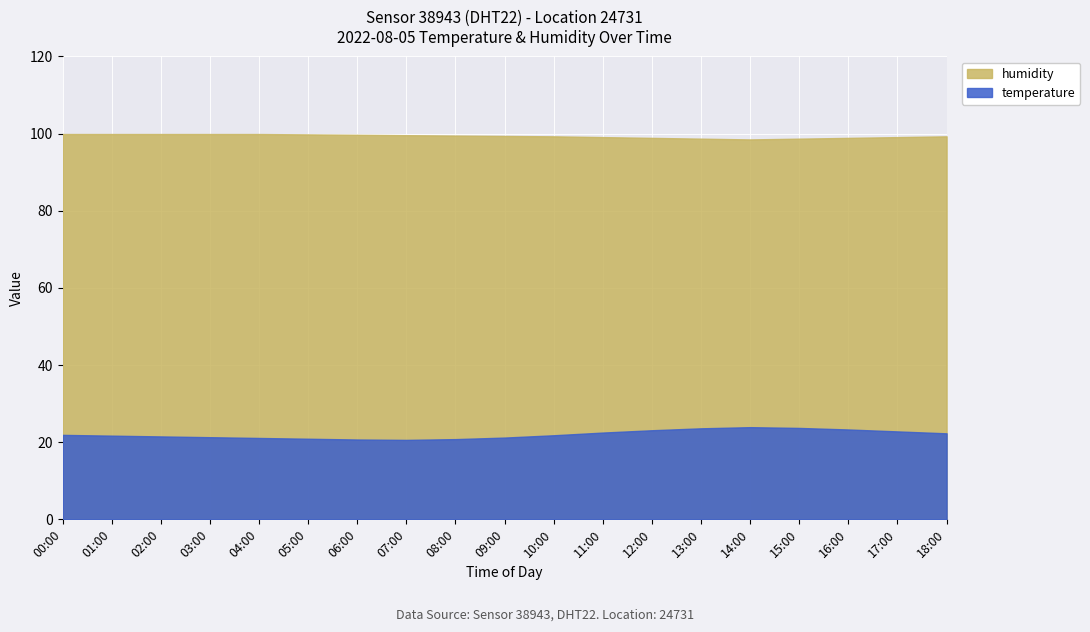

How many categories are shown in the chart?

19